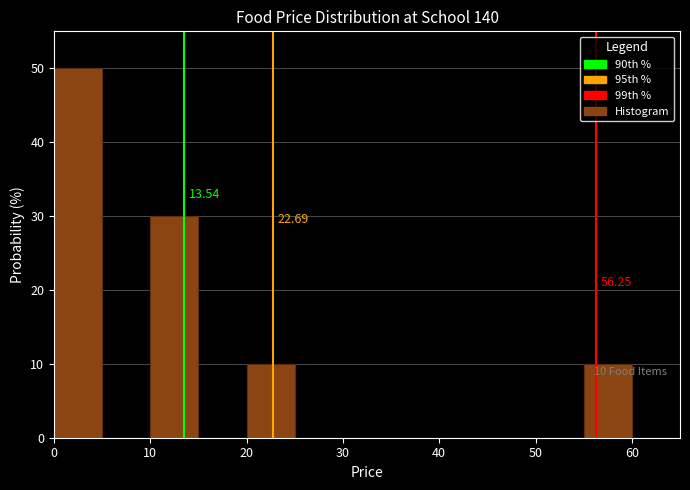

Which range on the x-axis has the tallest bar?

0 to 5